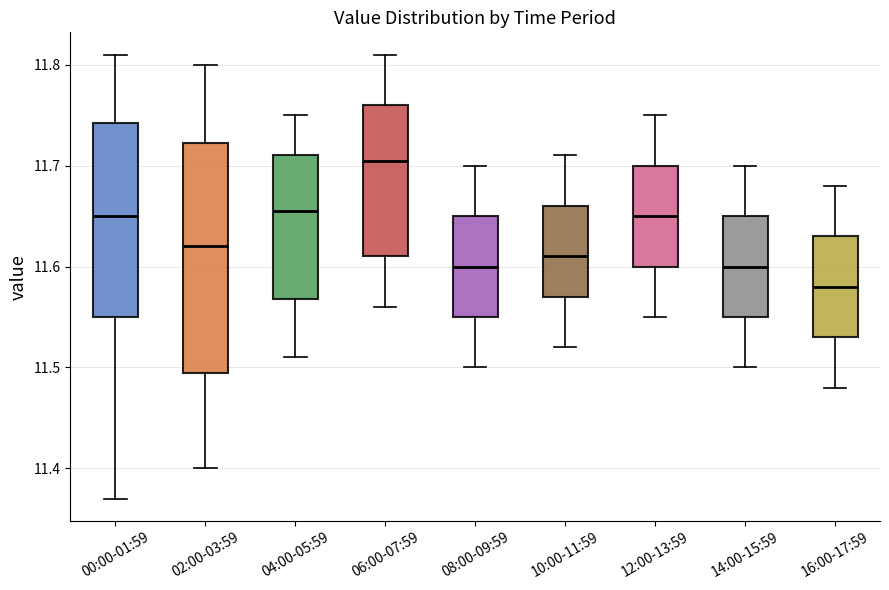

Reading left to right, read every box against the y-axis: the position of its median line, the range the box covers, and the ends of its whiskers. The values are not printed on the chart, so give them approximately, as read against the axis.

00:00-01:59: median 11.65, box 11.55 to 11.74, whiskers 11.37 to 11.81
02:00-03:59: median 11.62, box 11.50 to 11.72, whiskers 11.40 to 11.80
04:00-05:59: median 11.66, box 11.57 to 11.71, whiskers 11.51 to 11.75
06:00-07:59: median 11.71, box 11.61 to 11.76, whiskers 11.56 to 11.81
08:00-09:59: median 11.60, box 11.55 to 11.65, whiskers 11.50 to 11.70
10:00-11:59: median 11.61, box 11.57 to 11.66, whiskers 11.52 to 11.71
12:00-13:59: median 11.65, box 11.60 to 11.70, whiskers 11.55 to 11.75
14:00-15:59: median 11.60, box 11.55 to 11.65, whiskers 11.50 to 11.70
16:00-17:59: median 11.58, box 11.53 to 11.63, whiskers 11.48 to 11.68